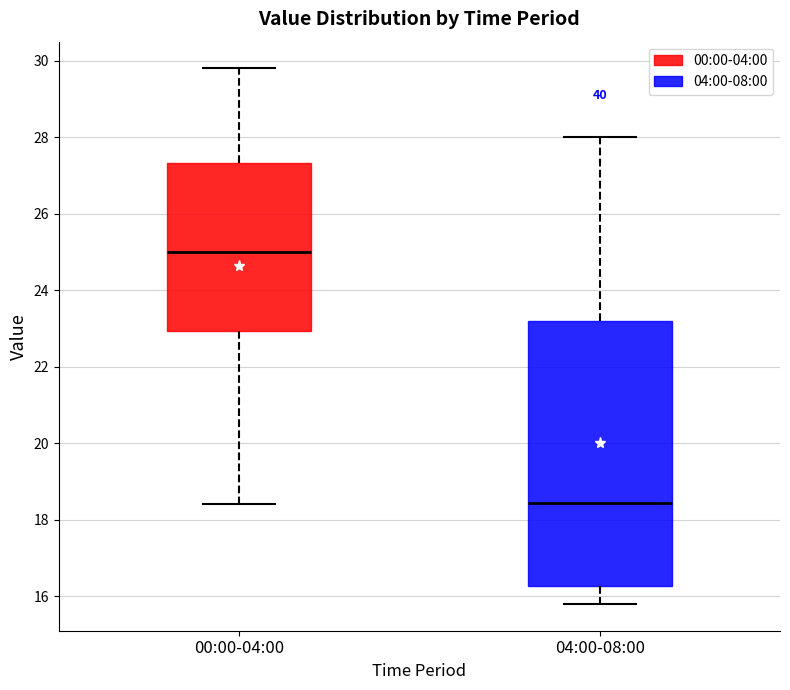

Reading left to right, transcribe this box plot: for each box, give where its median line is, the range the box spans, and where its two whiskers end, as read against the y-axis. The values are not printed on the chart, so give them approximately, as read against the axis.

00:00-04:00: median 25.0, box 23.0 to 27.4, whiskers 18.4 to 29.8
04:00-08:00: median 18.4, box 16.2 to 23.2, whiskers 15.8 to 28.0